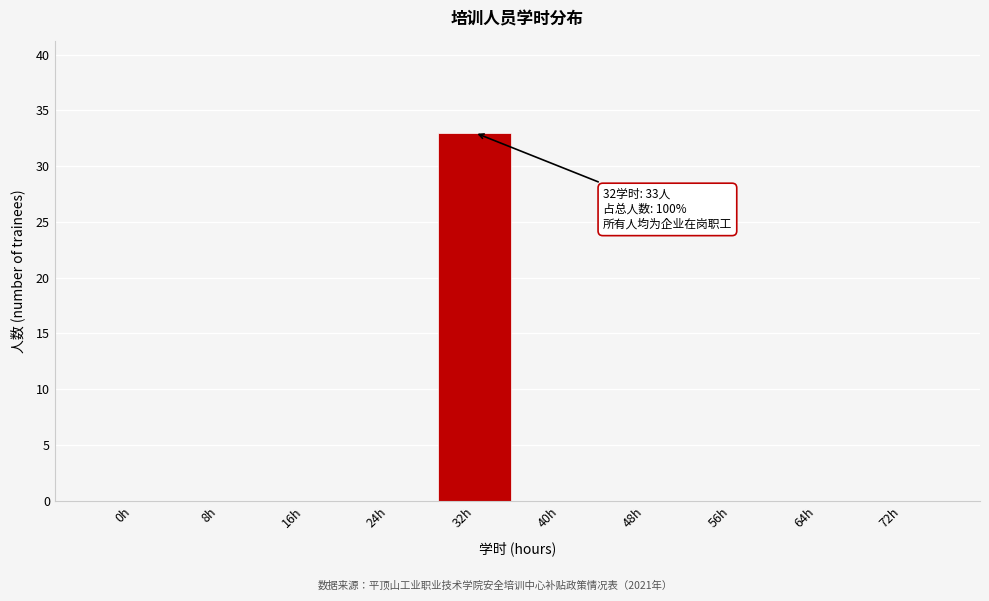

Reading left to right, what are all the values shown in this chart?

0h=0	8h=0	16h=0	24h=0	32h=33	40h=0	48h=0	56h=0	64h=0	72h=0